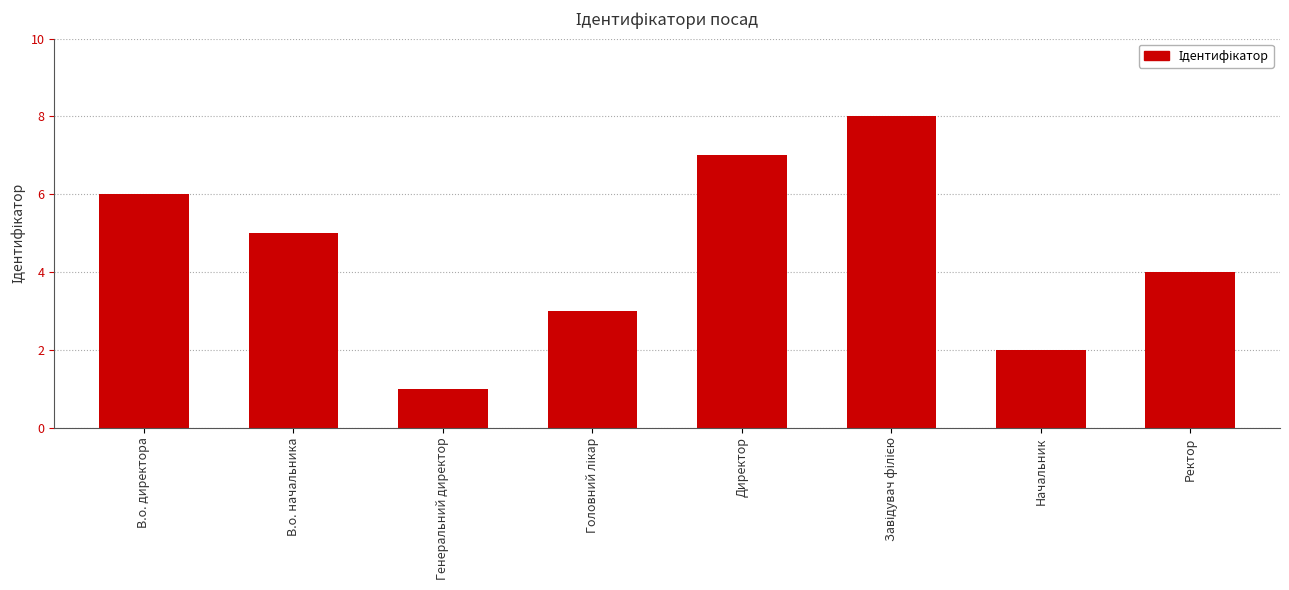

How many values are below 5?

4